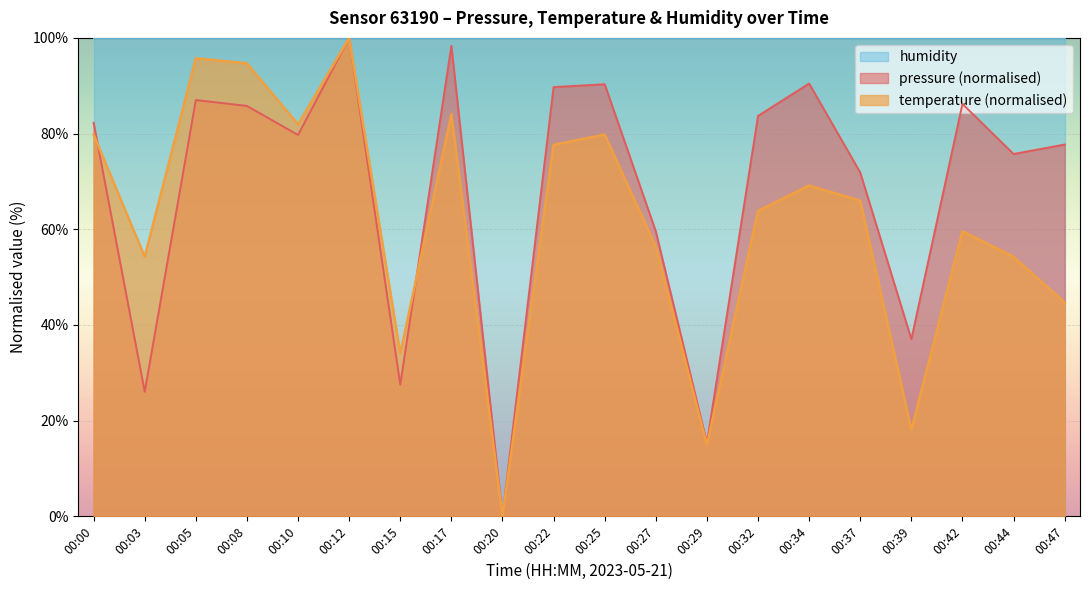

Reading left to right, list all the values displayed in this chart.

pressure: 82.3	26.0	87.0	85.8	79.7	100.0	27.5	98.4	0.0	89.7	90.3	59.6	15.3	83.7	90.5	71.9	37.0	86.2	75.7	77.7
temperature: 79.8	54.3	95.7	94.7	81.9	100.0	34.0	84.0	0.0	77.7	79.8	56.4	14.9	63.8	69.1	66.0	18.1	59.6	54.3	44.7